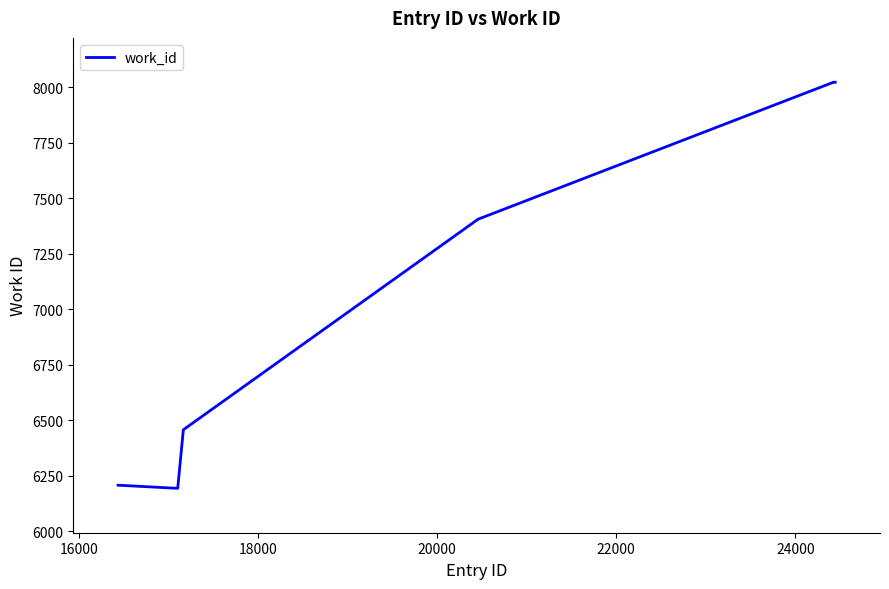

Reading left to right, extract all data points from this chart.

6207	6207	6207	6207	6193	6457	7406	8023	8023	8023